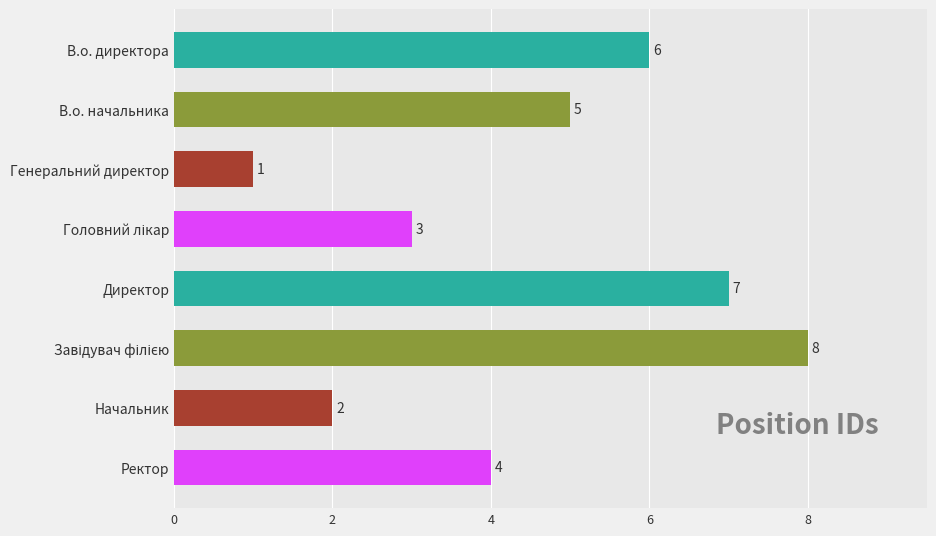

How many values are between 3 and 7?

5